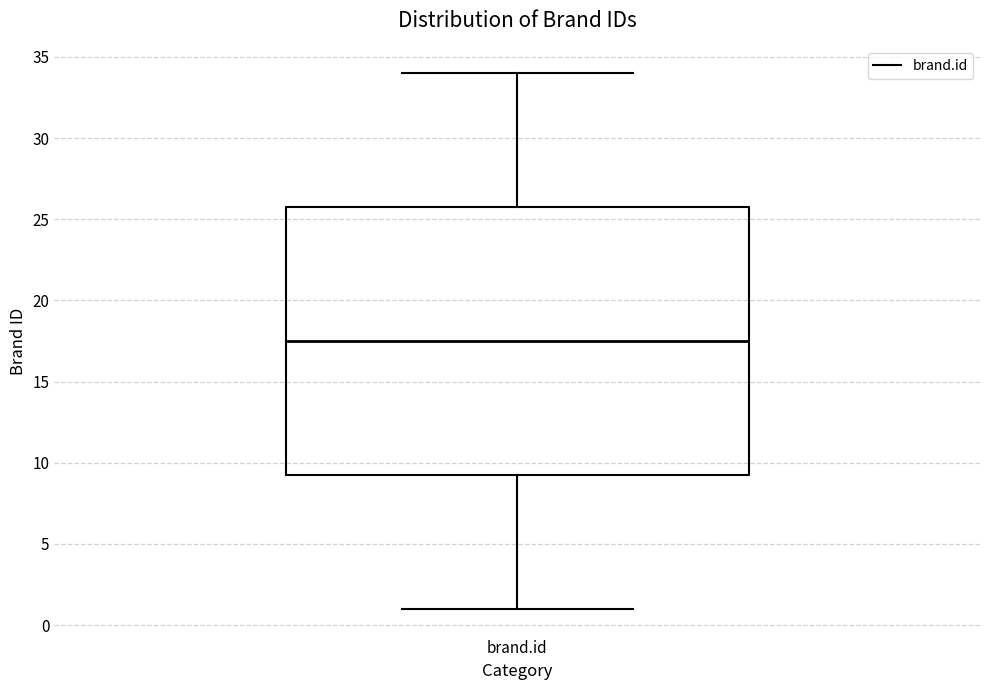

Where is the upper edge of the box for brand.id on the y-axis? The values are not printed on the chart, so give them approximately, as read against the axis.

26.0